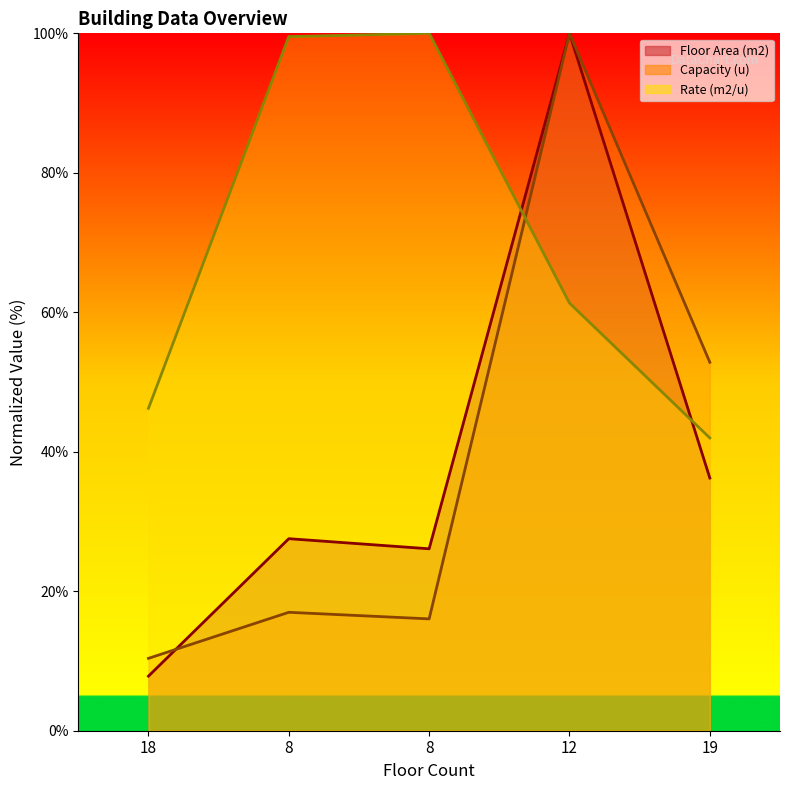

Which category has the lowest value across all series?

18